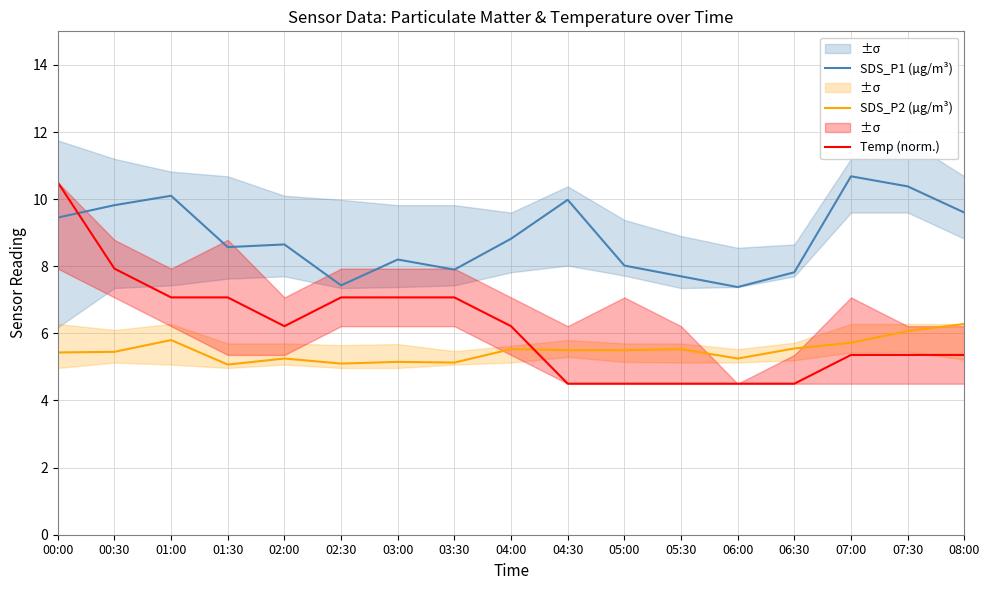

True or false: SDS_P2 (µg/m³) has a value of 5.4 at 00:00.

True